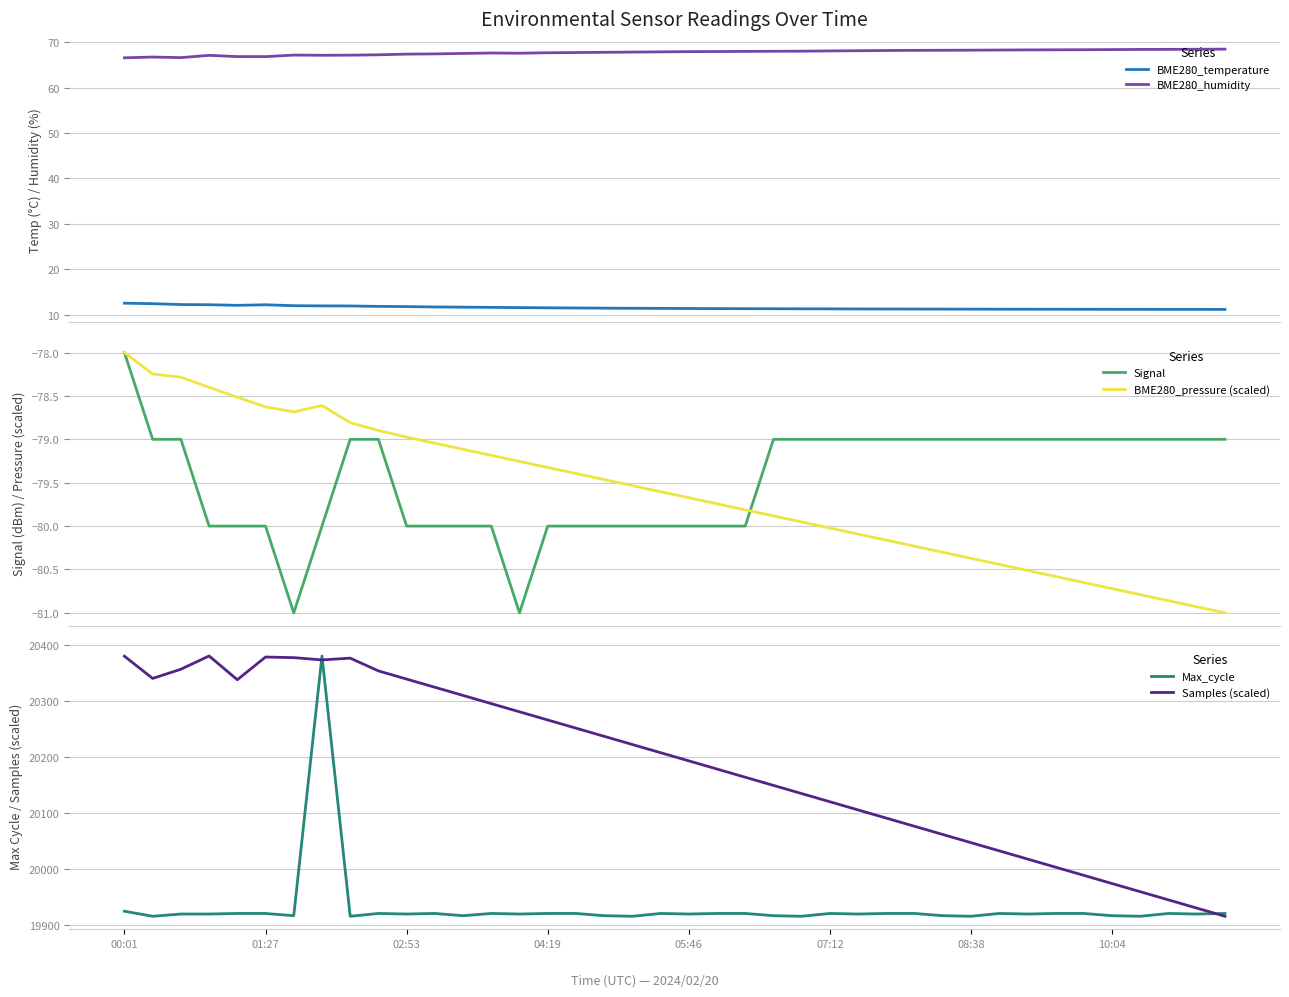

At which label does Signal first exceed -79?

00:01